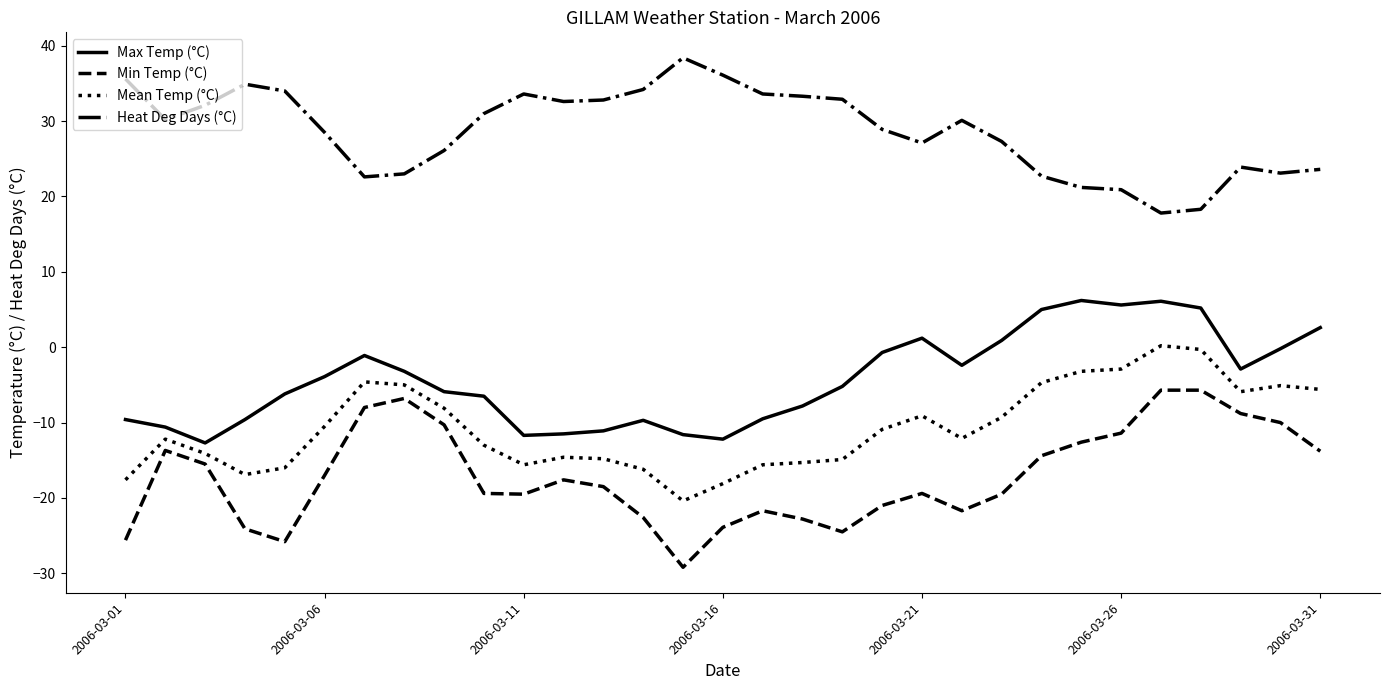

In Mean Temp (°C), how many points are higher than both neighbors (excluding endpoints)?

6